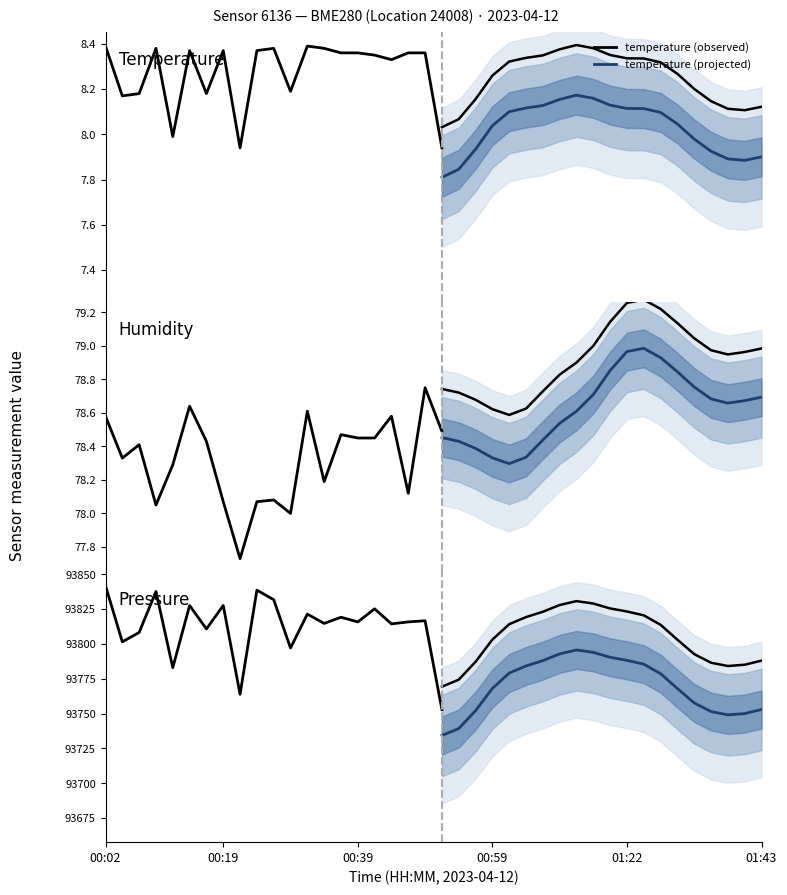

The pressure series shows 33203.3 at 00:04. True or false?

False